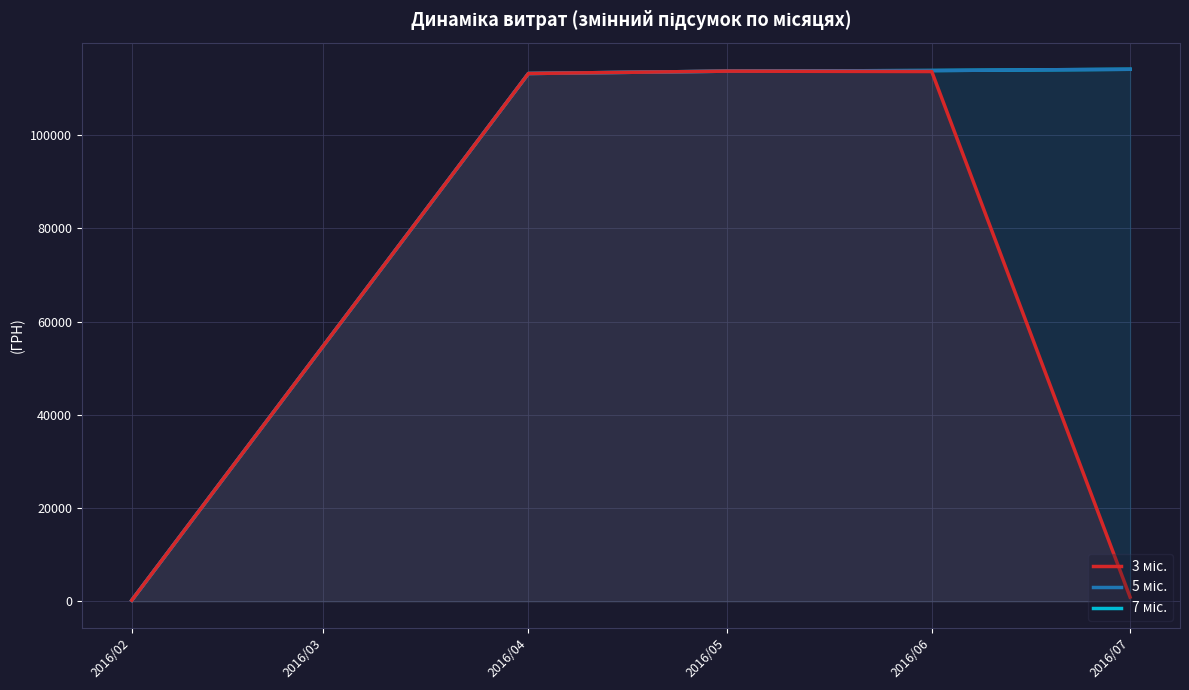

Which has a higher value, 2016/05 or 2016/02?

2016/05